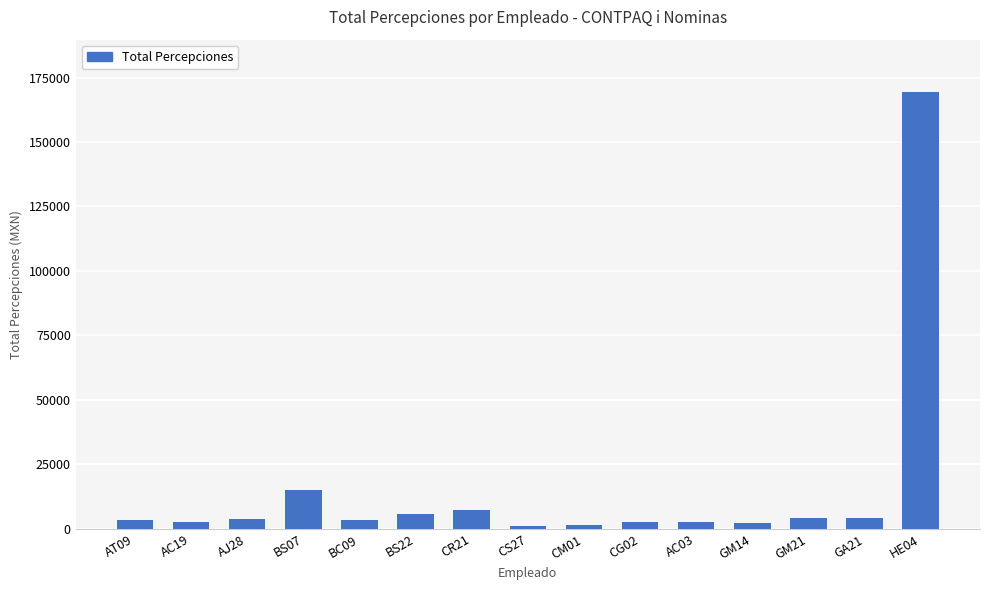

What is the sum of all values?

229214.4